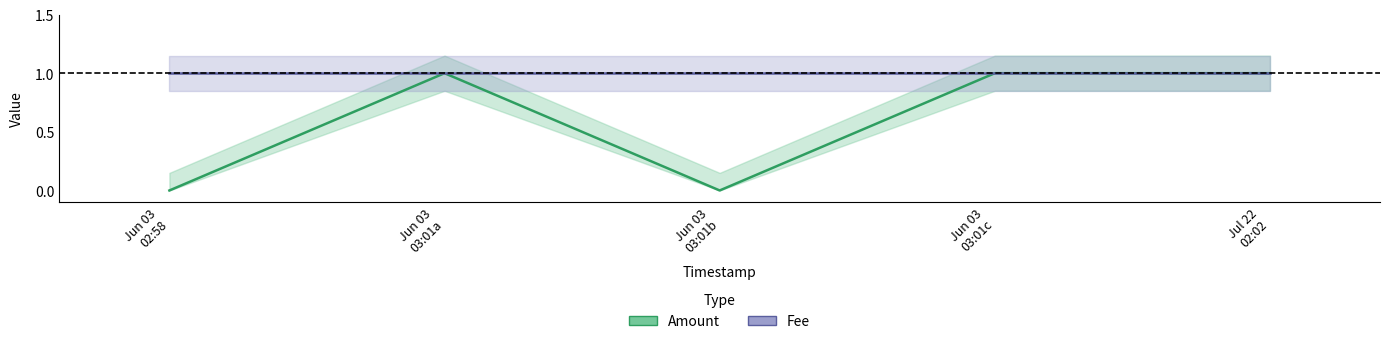

How many interior local valleys does the Amount series have?

1